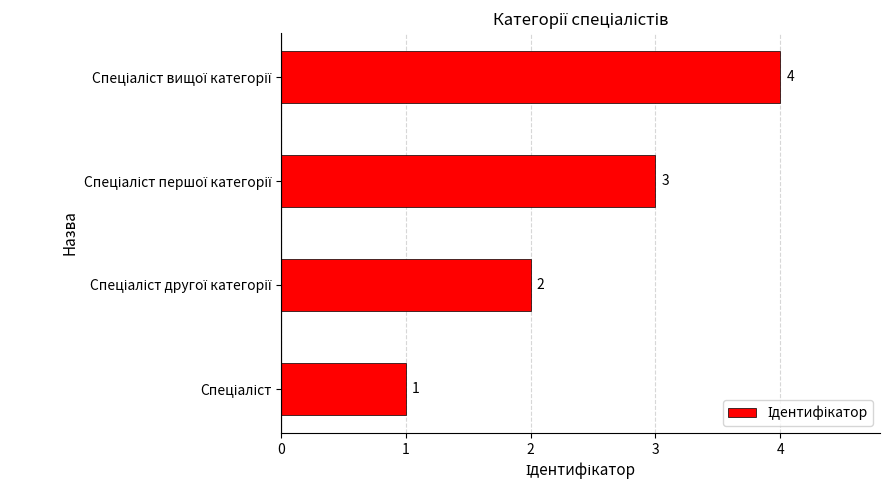

What is the difference between the maximum and minimum values?

3